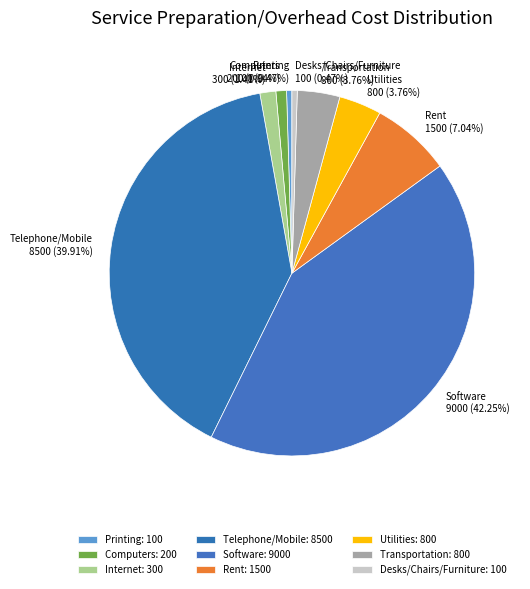

Is Telephone/Mobile the majority of the pie?

No